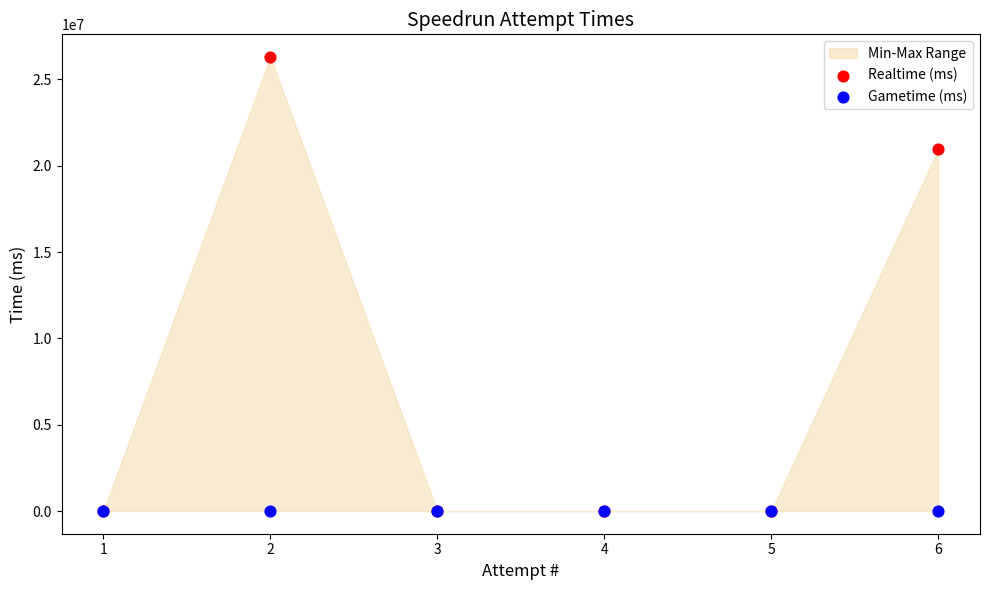

In the Realtime (ms) series, what Y value is closest to 13147183?

20957886